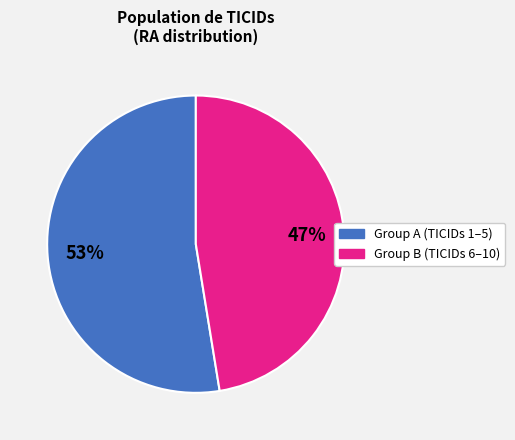

Is there any slice that represents more than half of the pie?

Yes